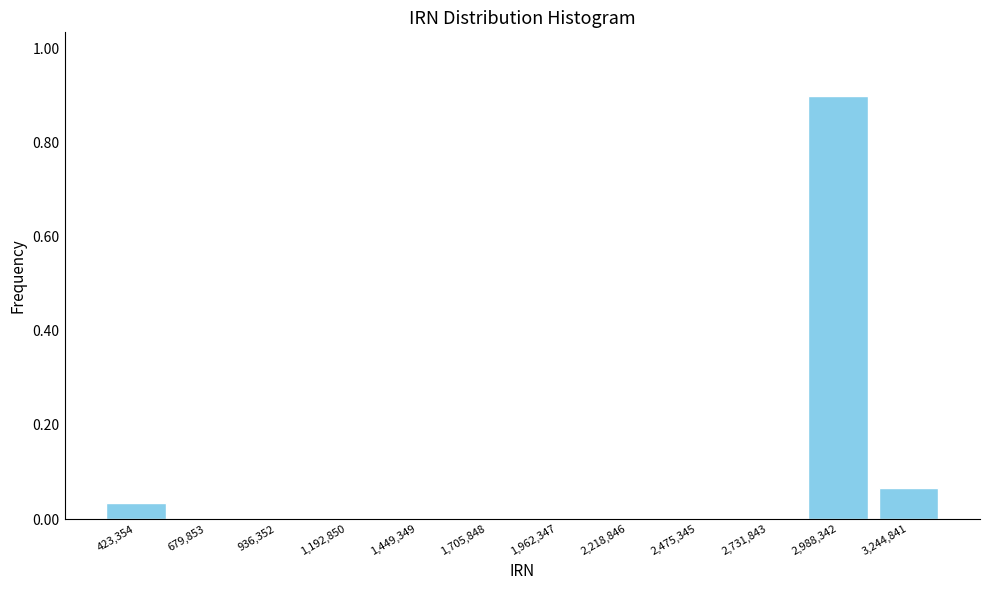

Reading left to right, list every bar in this chart as the range it spans on the x-axis followed by its height. Neither the bar edges nor the heights are printed on the chart, so give them approximately, as read against the axes.

300000 to 550000: 0.04
550000 to 800000: 0
800000 to 1050000: 0
1050000 to 1300000: 0
1300000 to 1600000: 0
1600000 to 1850000: 0
1850000 to 2100000: 0
2100000 to 2350000: 0
2350000 to 2600000: 0
2600000 to 2850000: 0
2850000 to 3100000: 0.90
3100000 to 3350000: 0.06